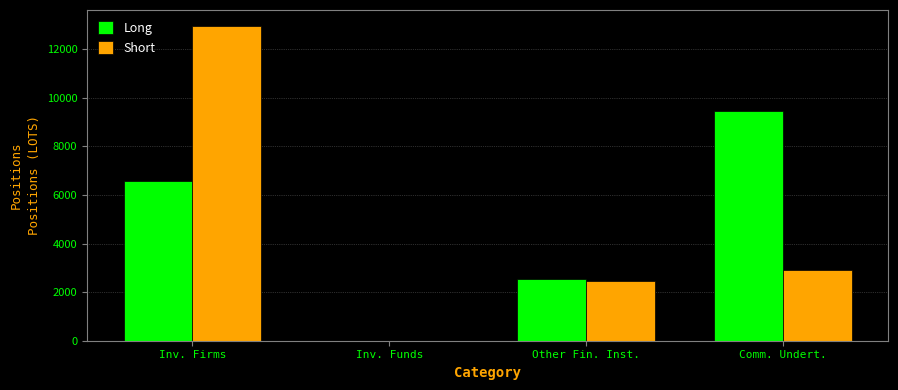

What is the sum of all Short values?

18306.4